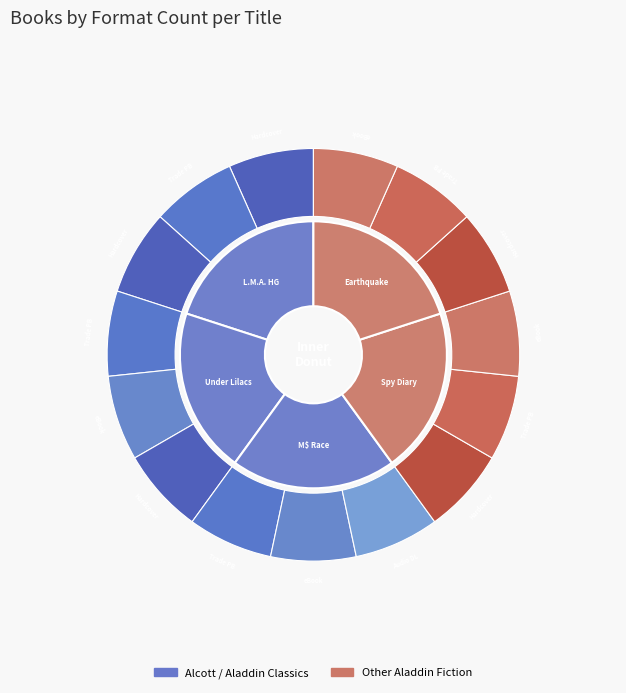

Combined, do Under the Lilacs and Earthquake account for over 50%?

No